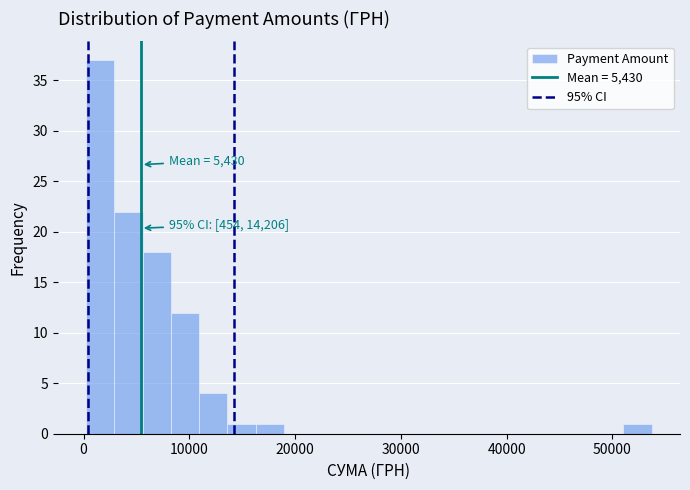

Read against the x-axis, roughly where is the centre of the tallest bar?

2000